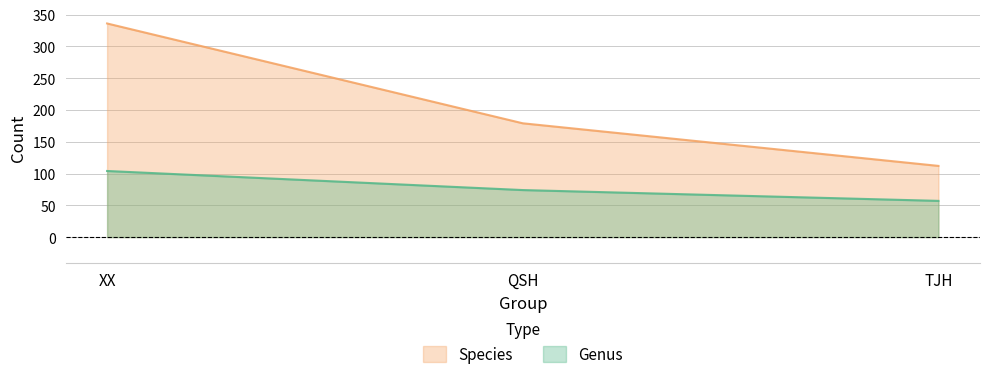

Where does the Genus series first go above 74?

XX